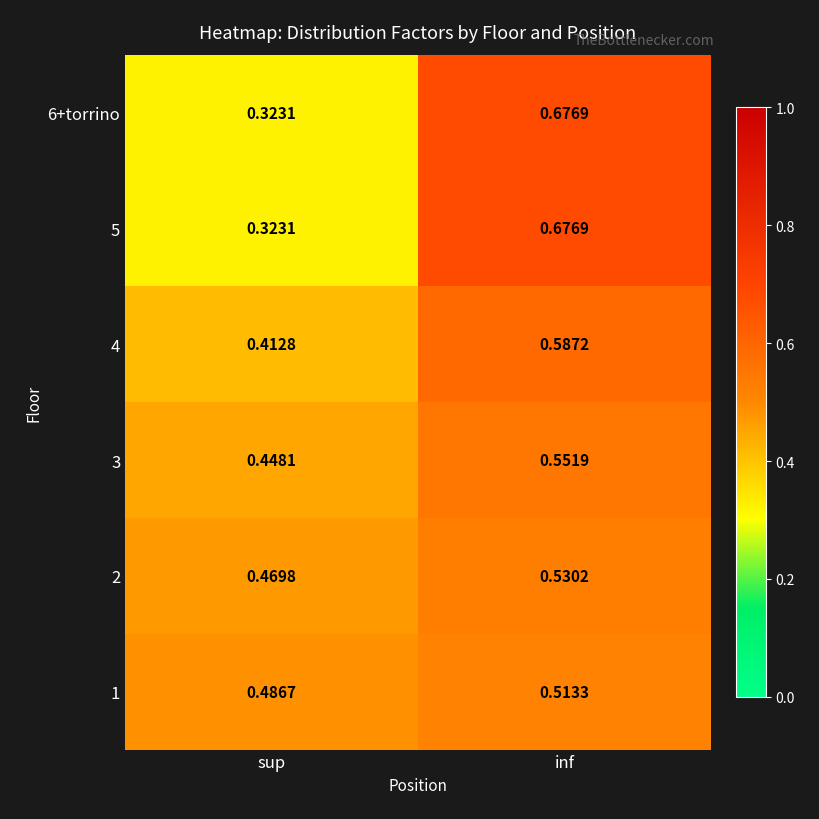

Is the value of 3 at sup greater than the value of 2 at inf?

No